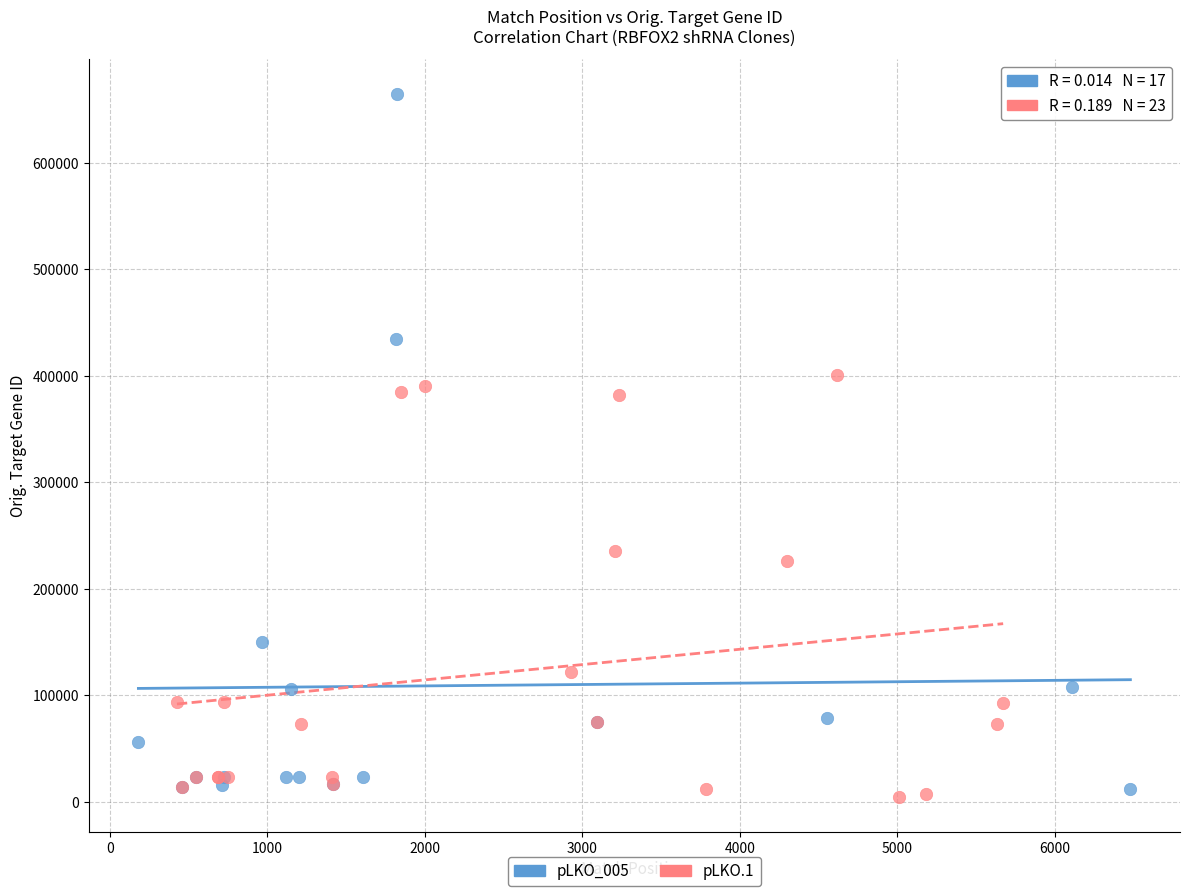

Which series reaches the maximum Y coordinate?

pLKO_005